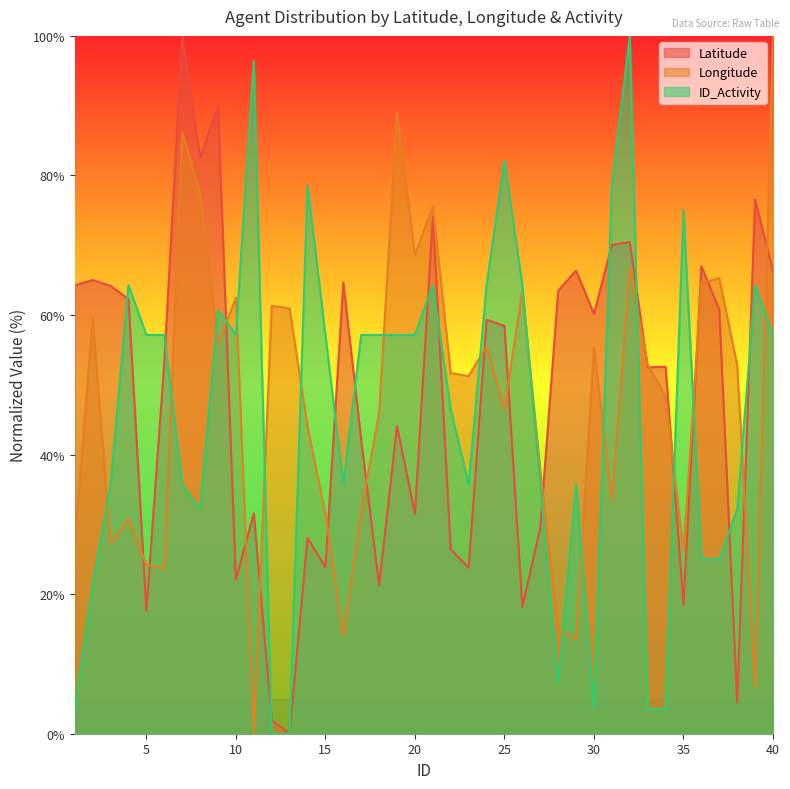

Between which two adjacent categories do Latitude and ID_Activity first intersect?

3 and 4